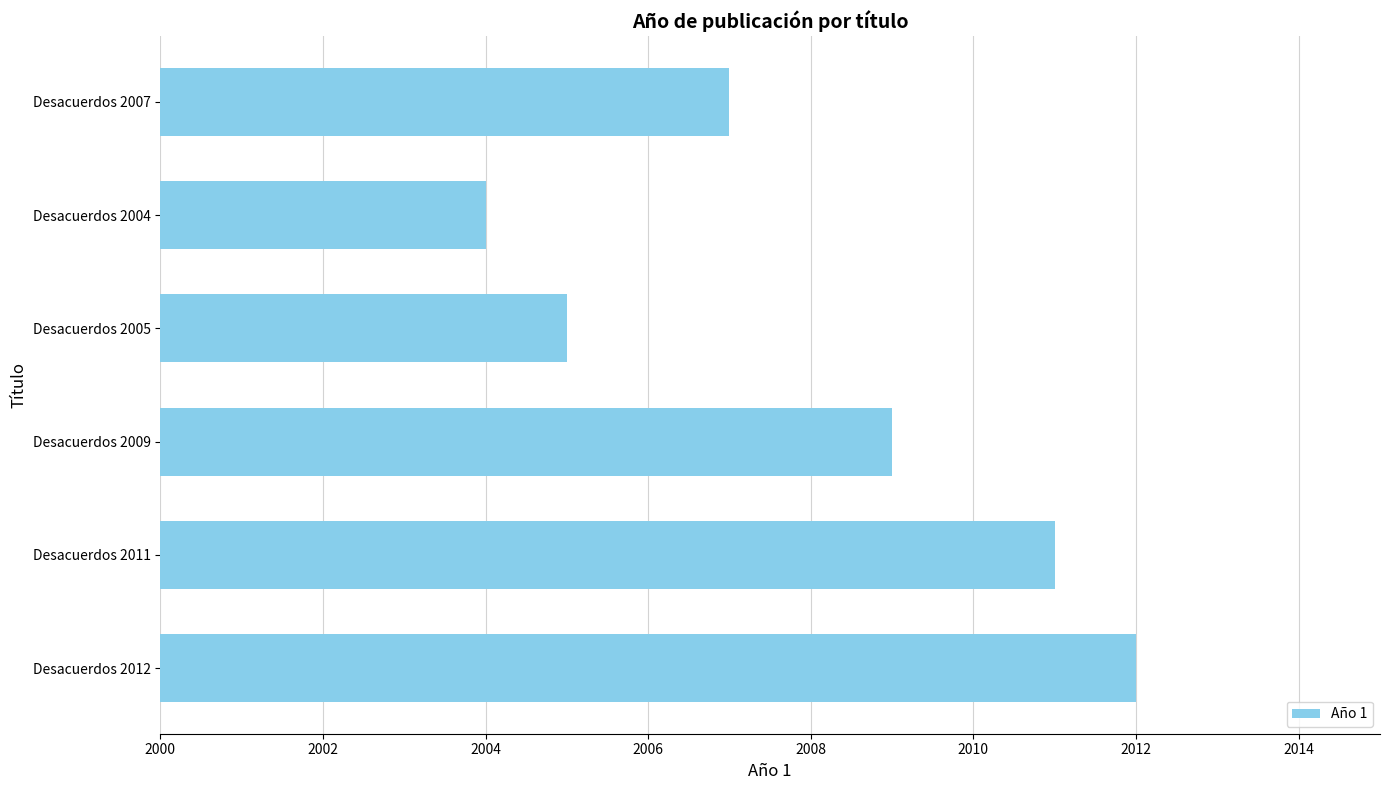

Reading bottom to top, transcribe all the data shown in this chart.

2012	2011	2009	2005	2004	2007